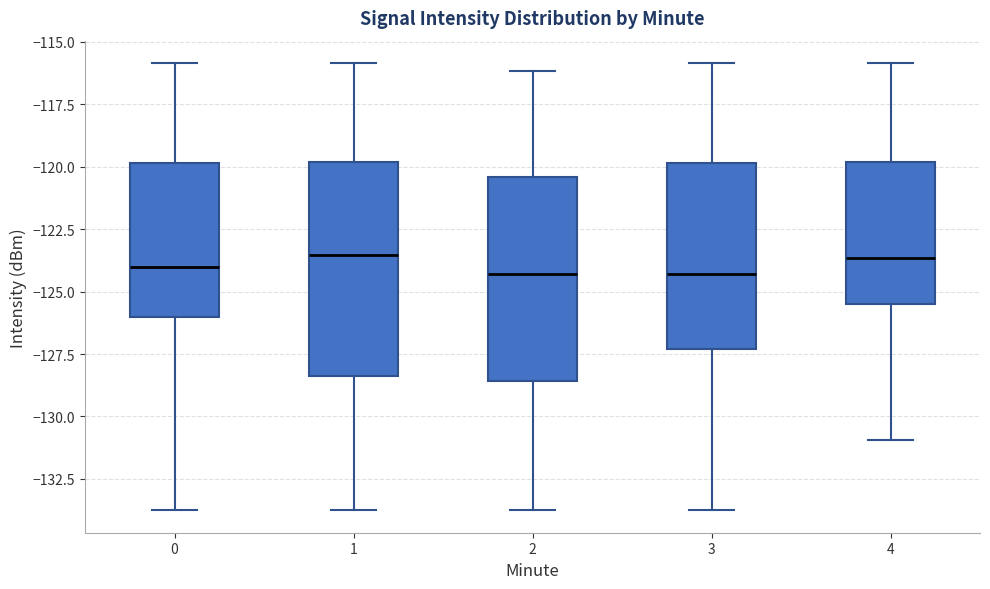

Where is the upper edge of the box at x = 3 on the y-axis? The values are not printed on the chart, so give them approximately, as read against the axis.

-120.0